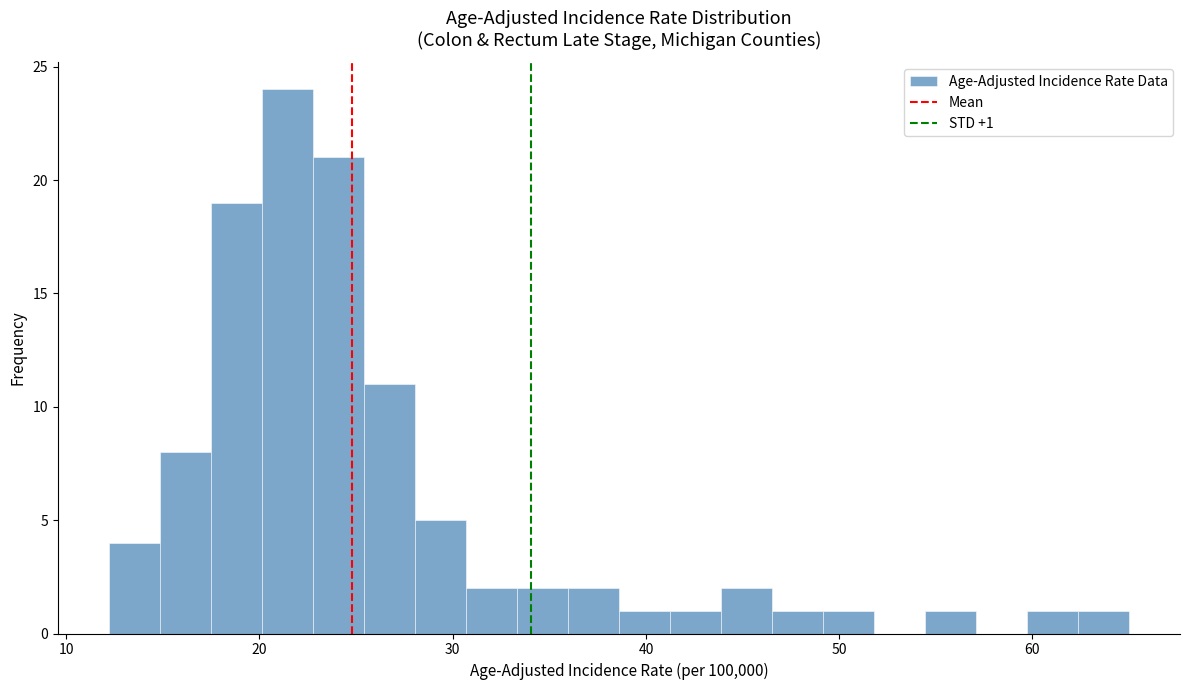

Around what value on the x-axis is the tallest bar? Give the approximate position of its centre, as read against the axis.

21